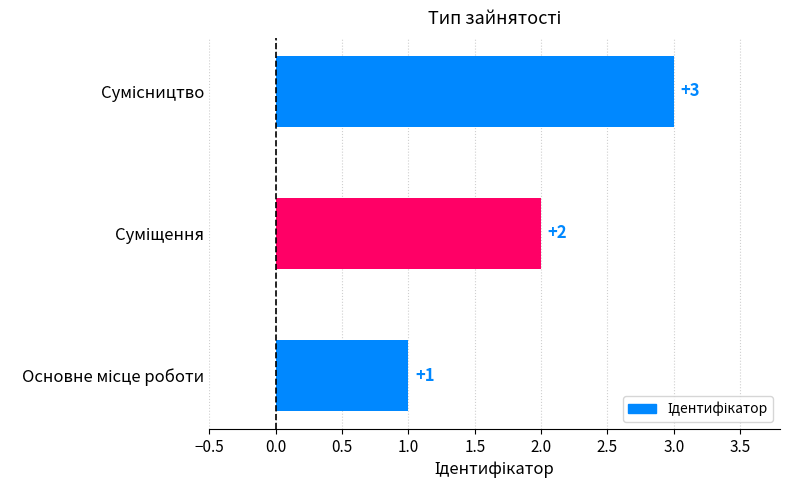

Count the values in the range 1 to 3.

3